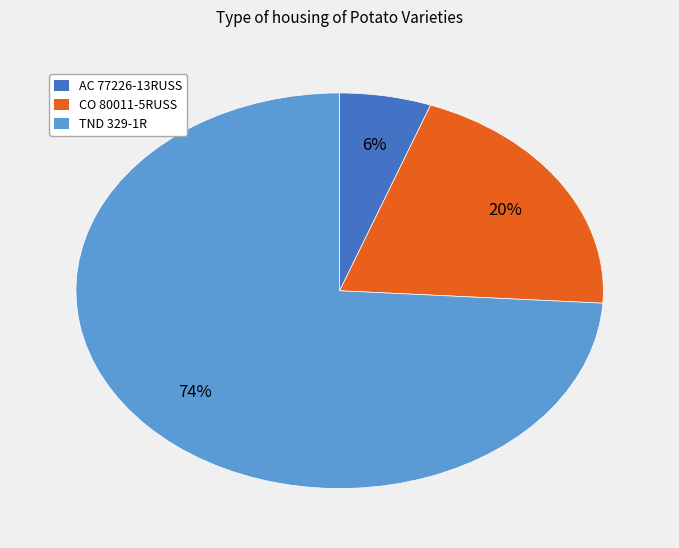

How many slices are in this pie chart?

3